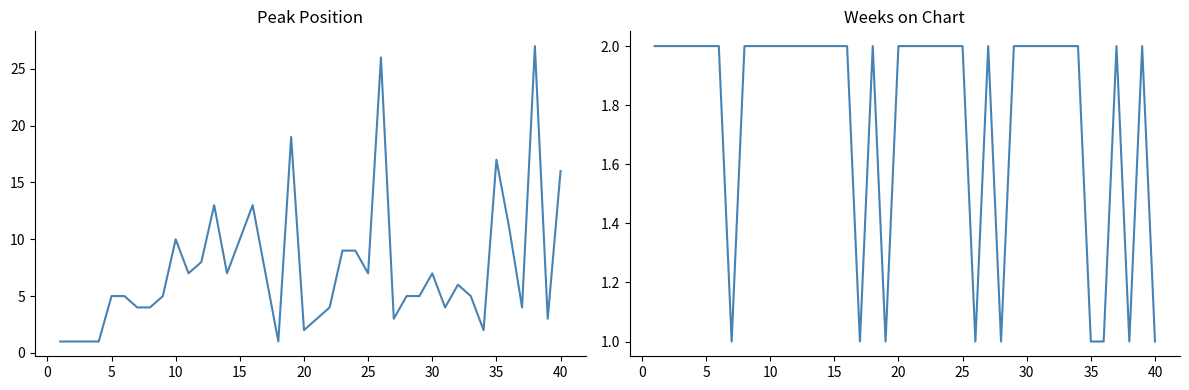

Rank the series by their maximum value, from lowest to highest.

Weeks on Chart, Peak Position